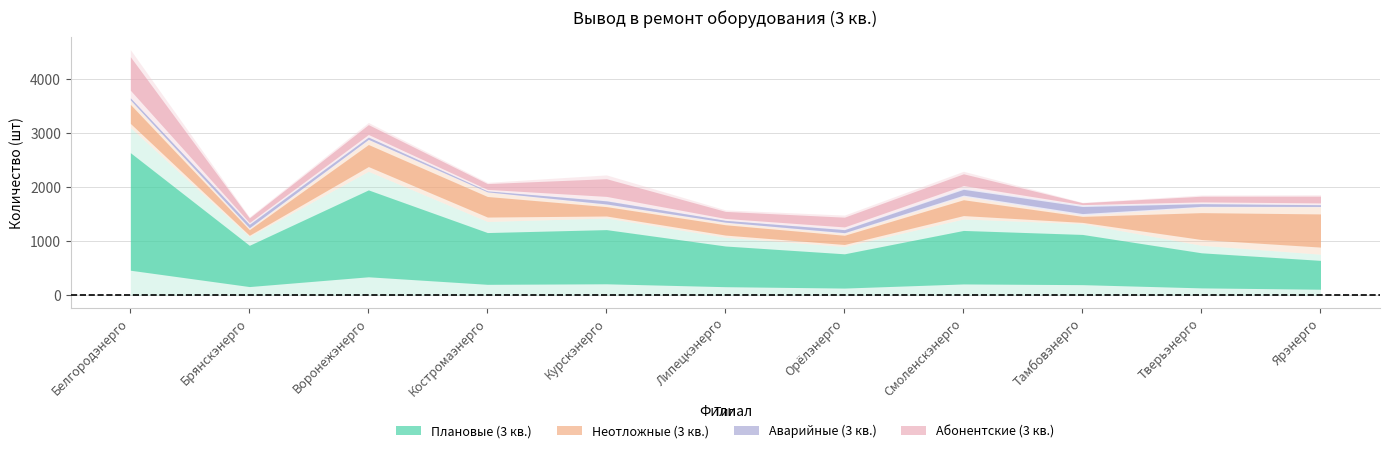

What is the total value across all series at Брянскэнерго?

1453